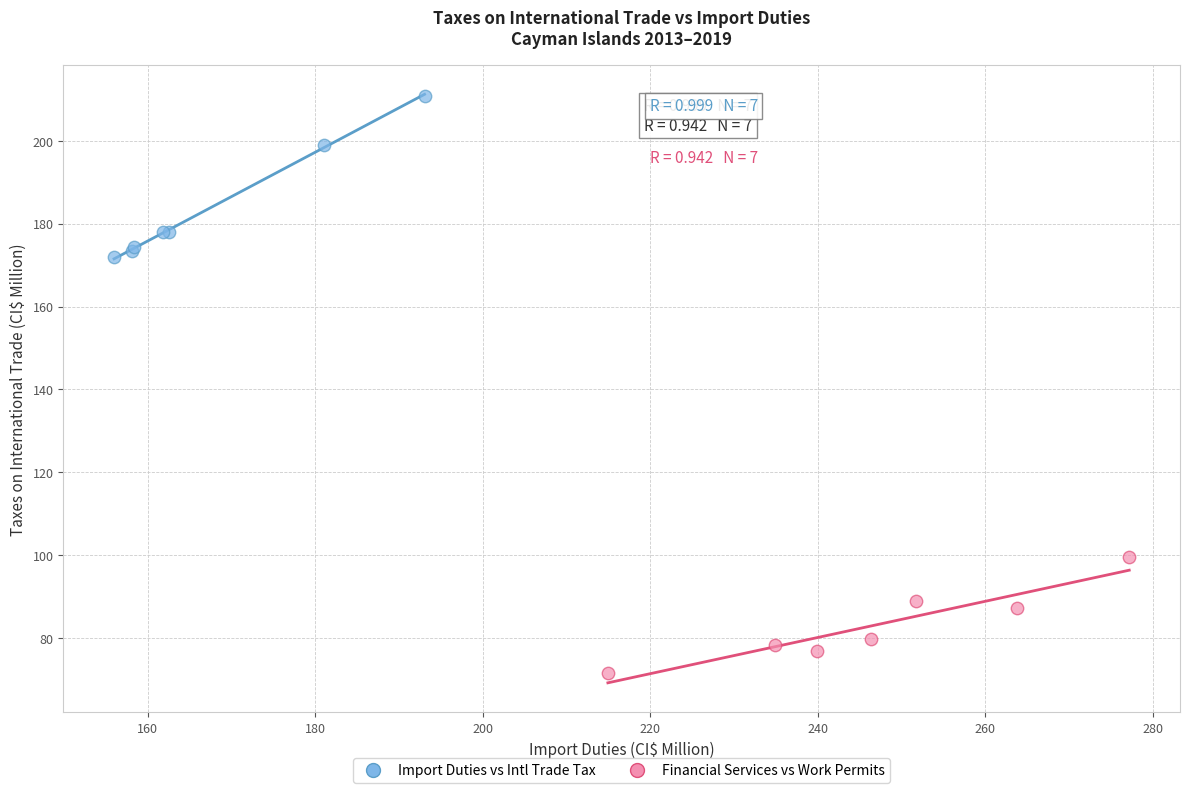

What are all the series names shown in the legend?

Import Duties vs Intl Trade Tax, Financial Services vs Work Permits